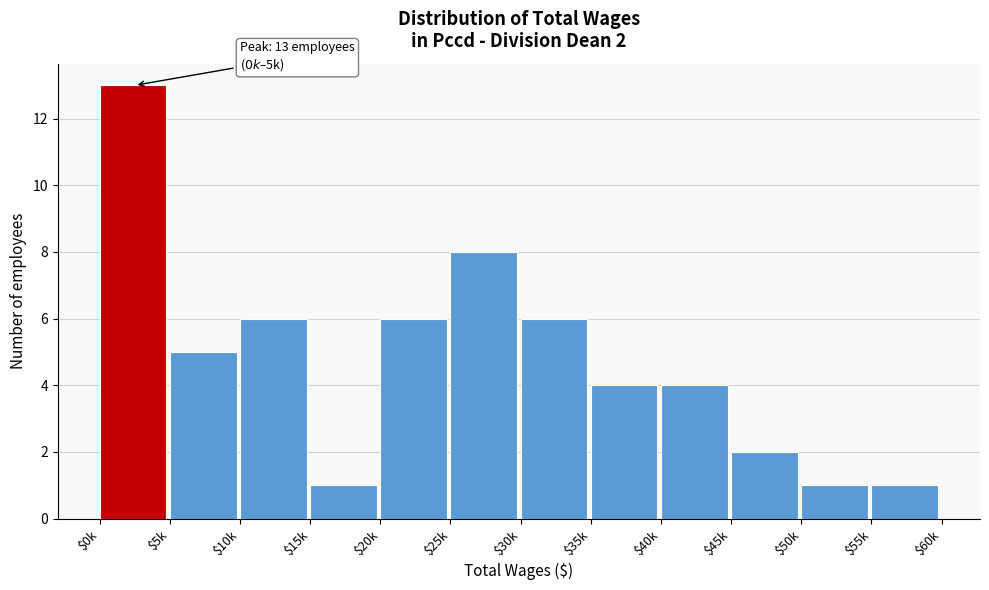

Reading left to right, list all the values displayed in this chart.

13	5	6	1	6	8	6	4	4	2	1	1